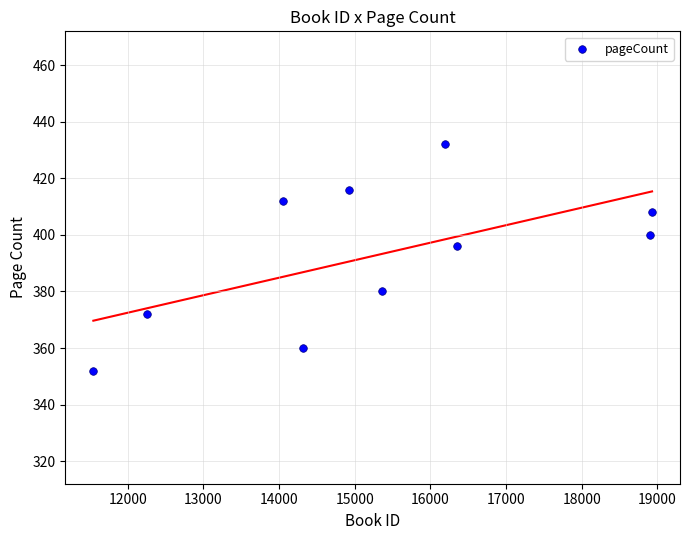

What Y value in the scatter plot is closest to 392?

396